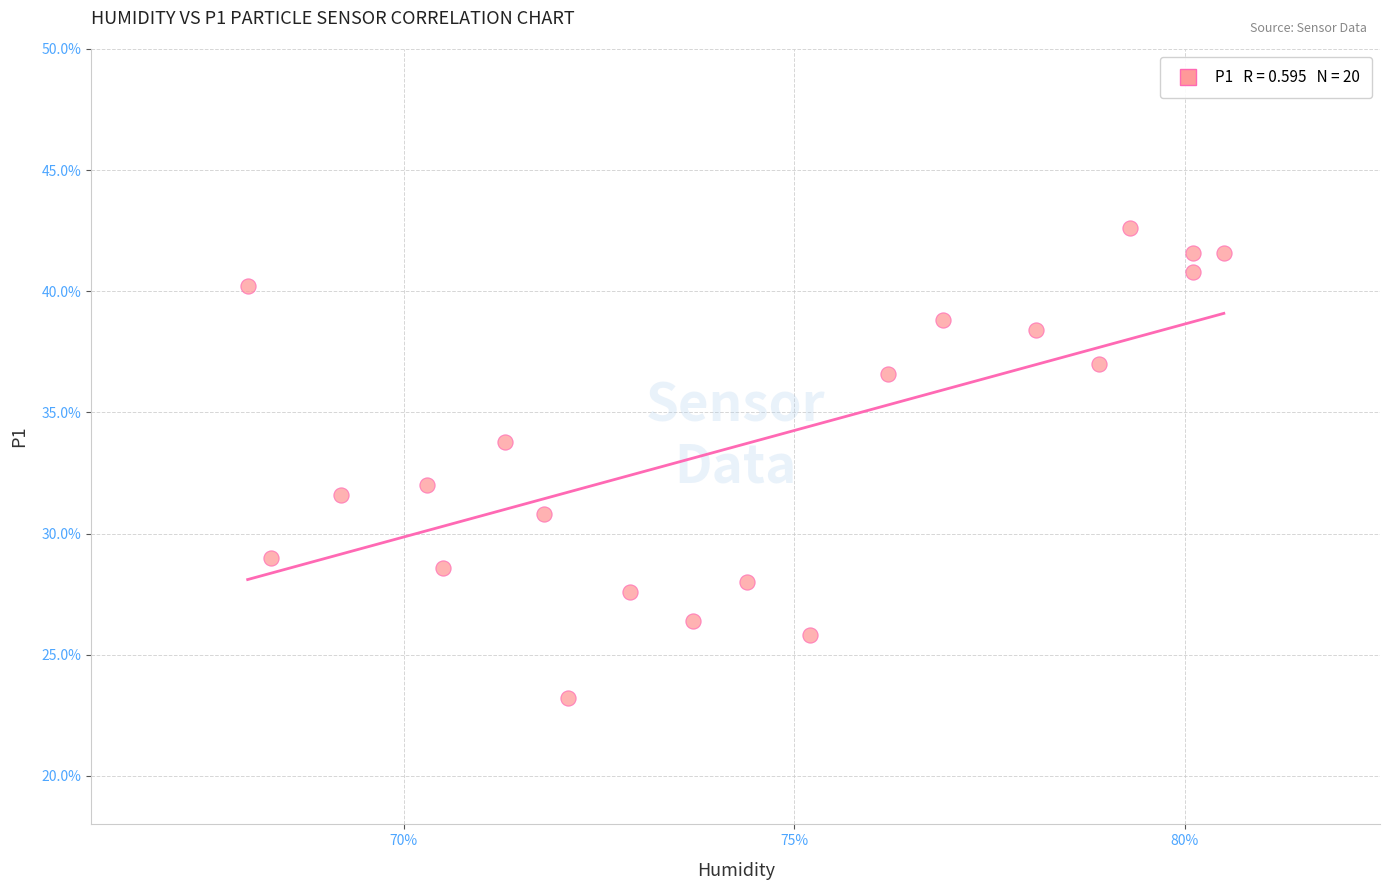

What is the range of Y values (max minus min)?

19.4